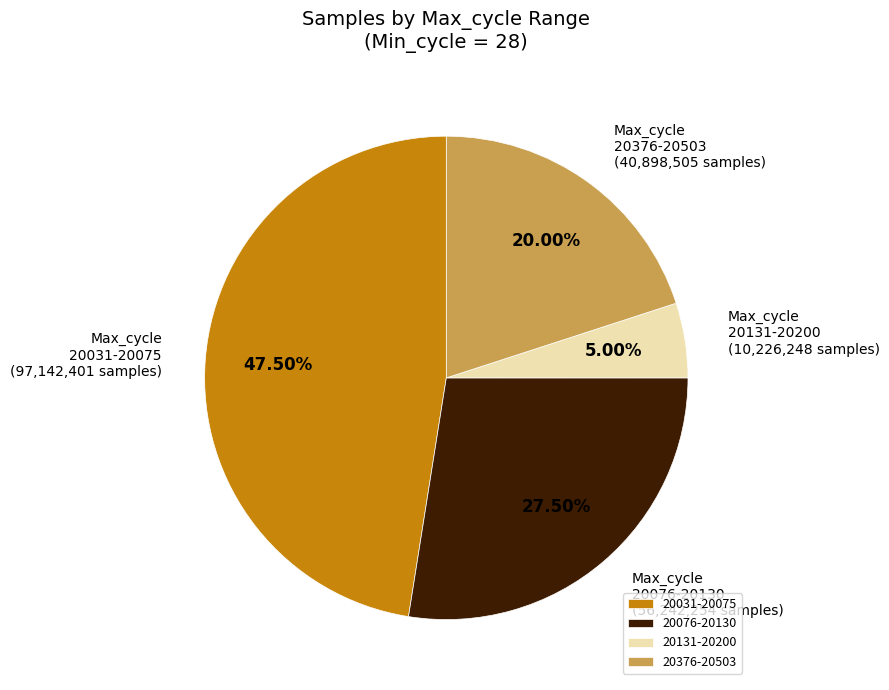

Rank the categories by value from lowest to highest.

20131-20200, 20376-20503, 20076-20130, 20031-20075